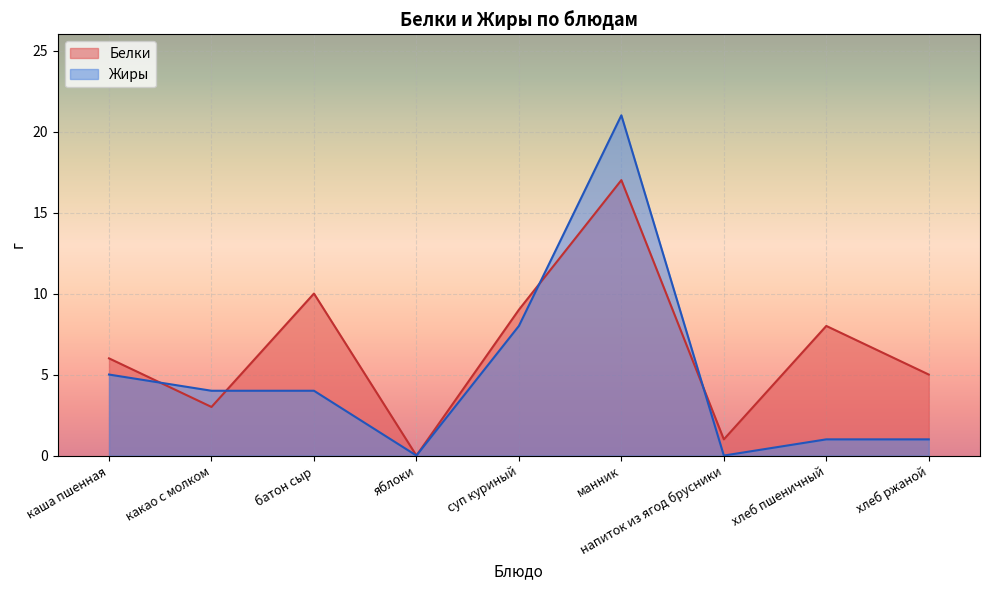

List the series in order of their overall mean, lowest first.

Жиры, Белки